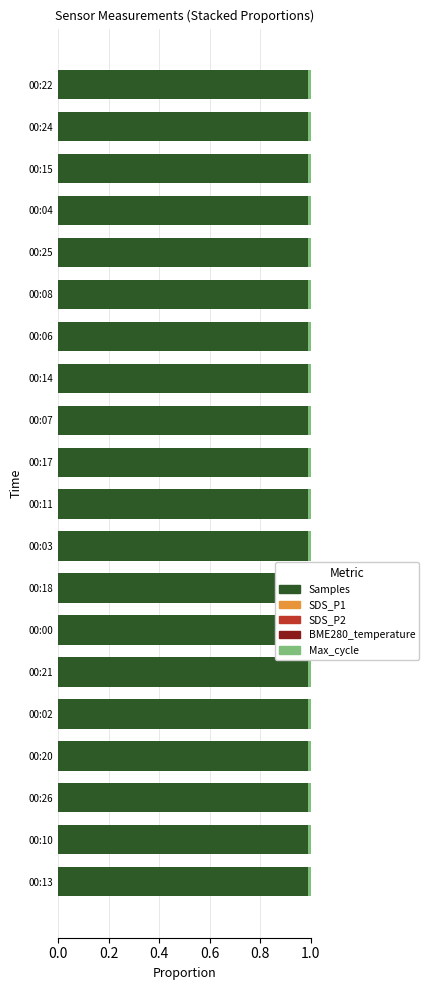

Which series has the widest spread of values?

Samples